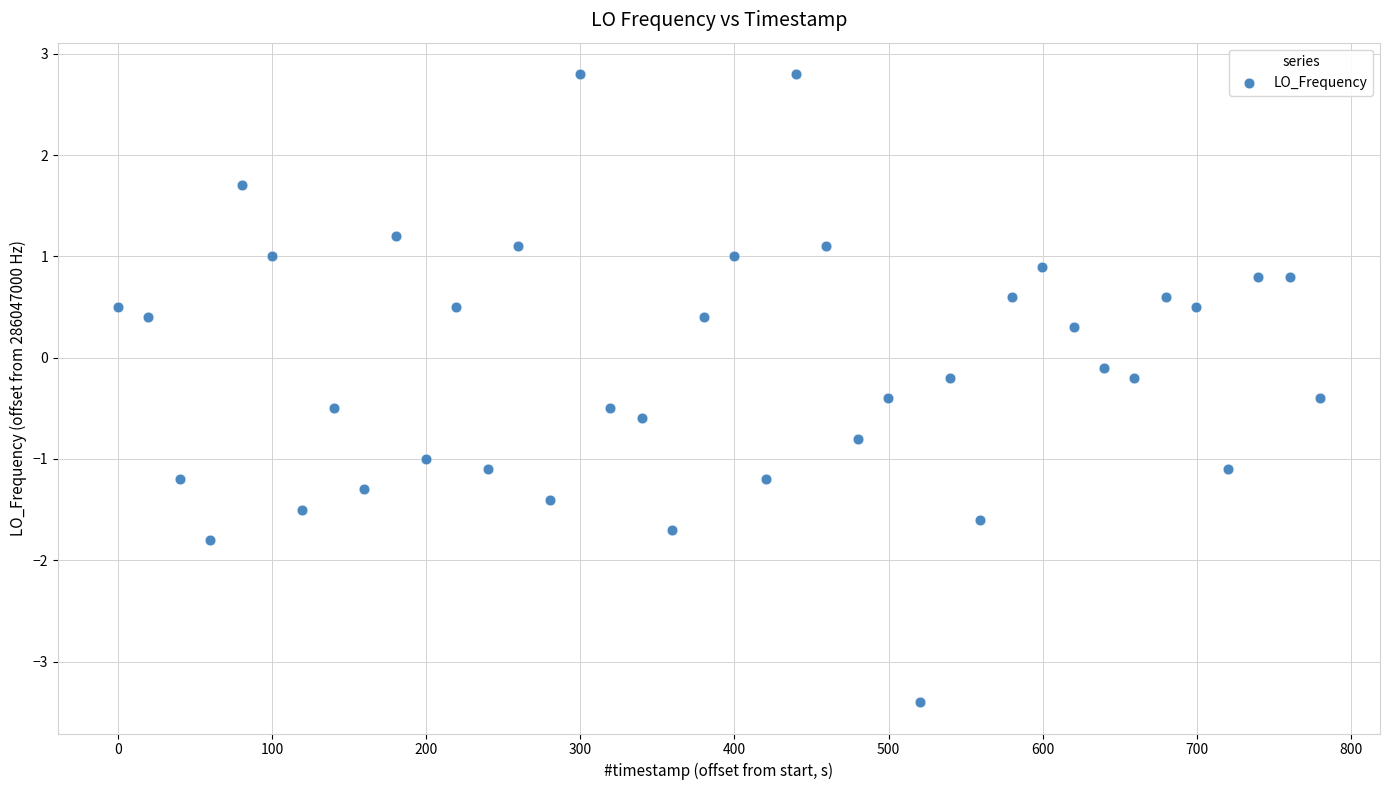

What is the range of Y values (max minus min)?

6.2